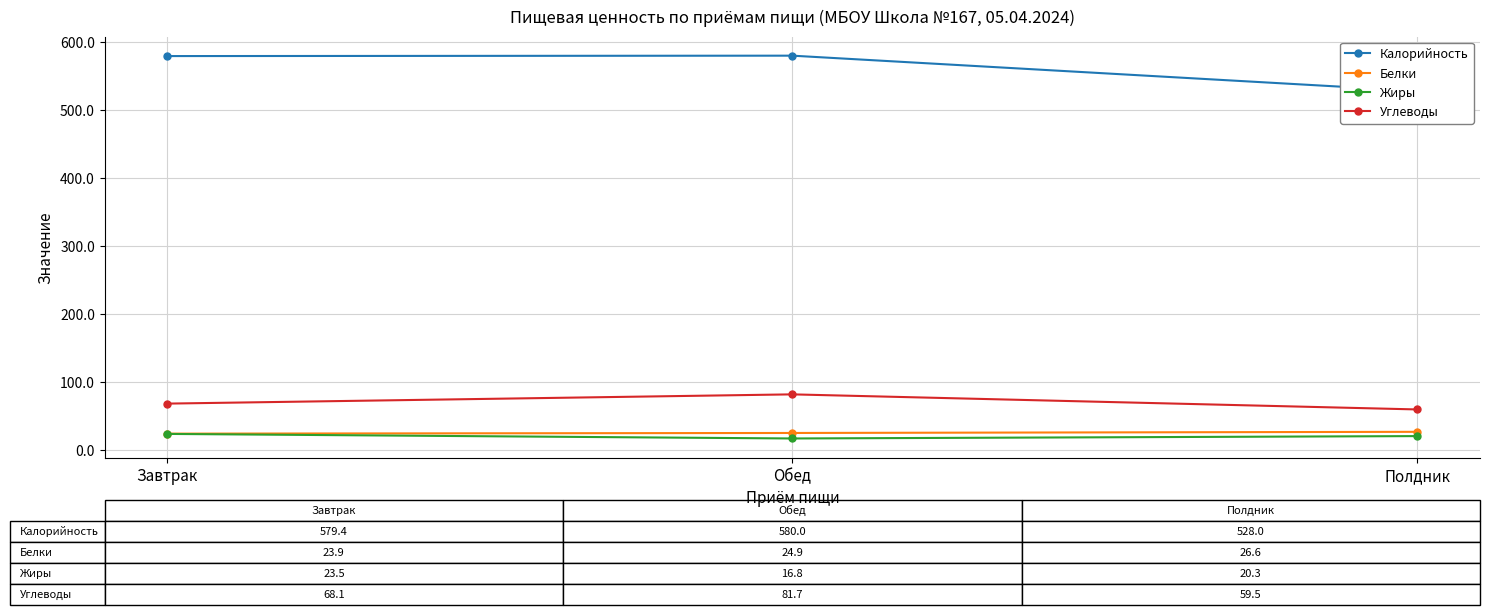

Which series has the widest spread of values?

Калорийность